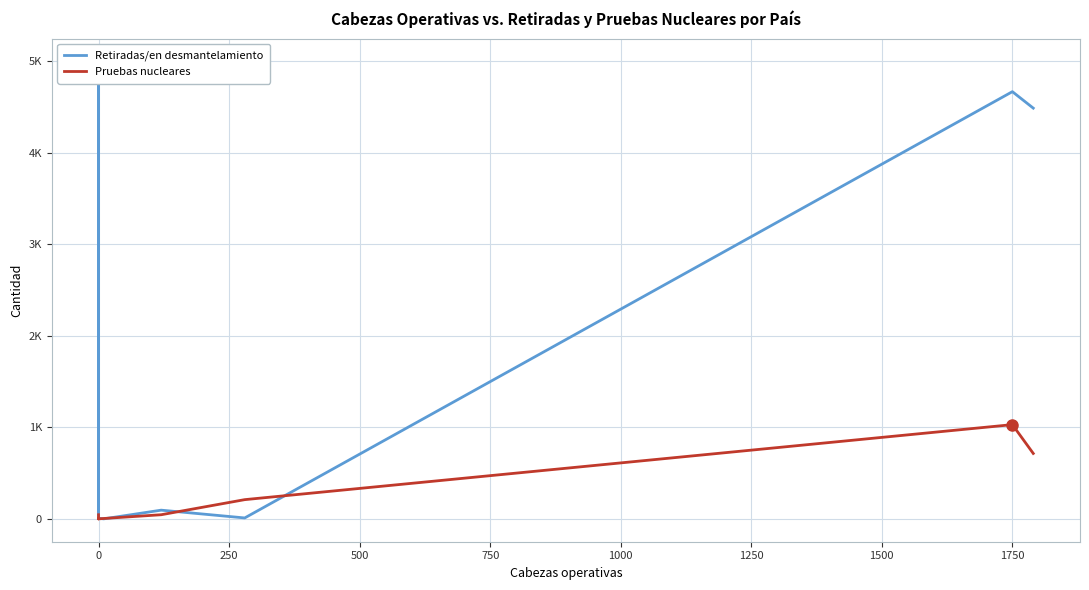

True or false: Pruebas nucleares has a value of 1353 at 1750.

False